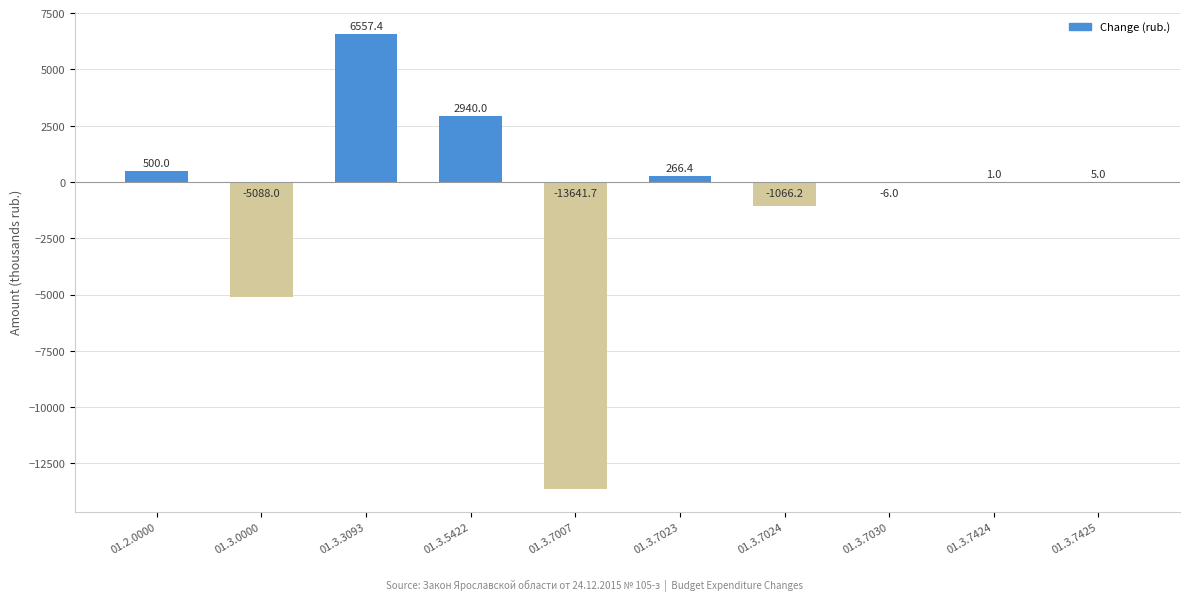

What is the maximum value shown in the chart?

6557.4